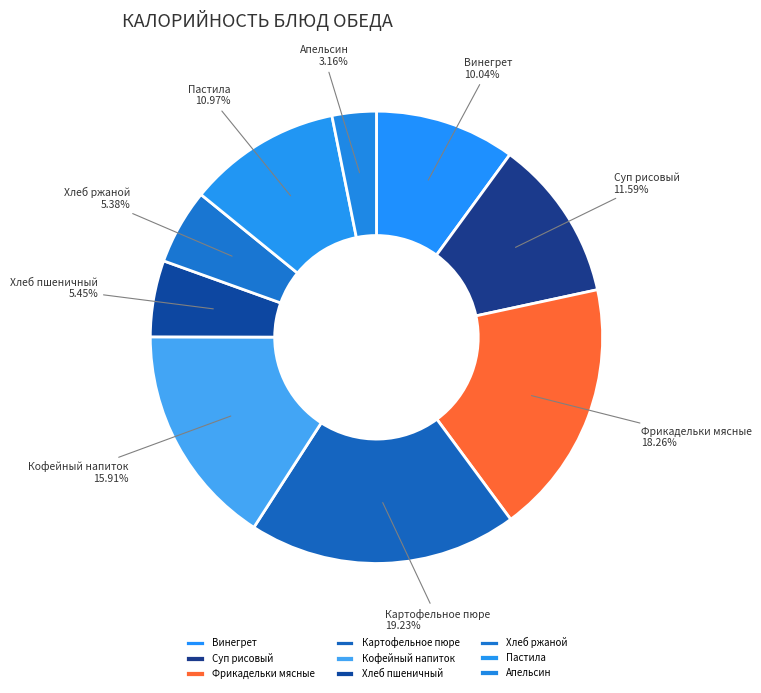

Combined, do Хлеб пшеничный and Апельсин account for over 50%?

No